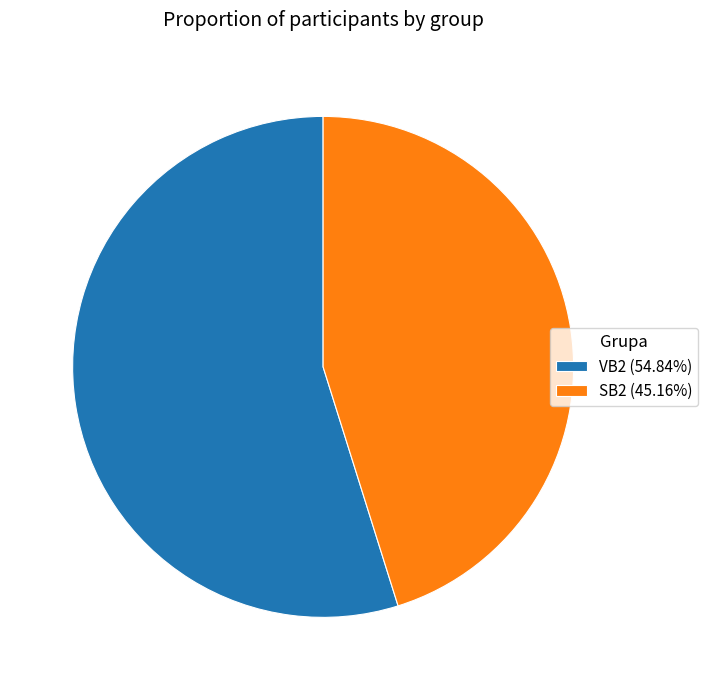

What is the majority slice?

VB2